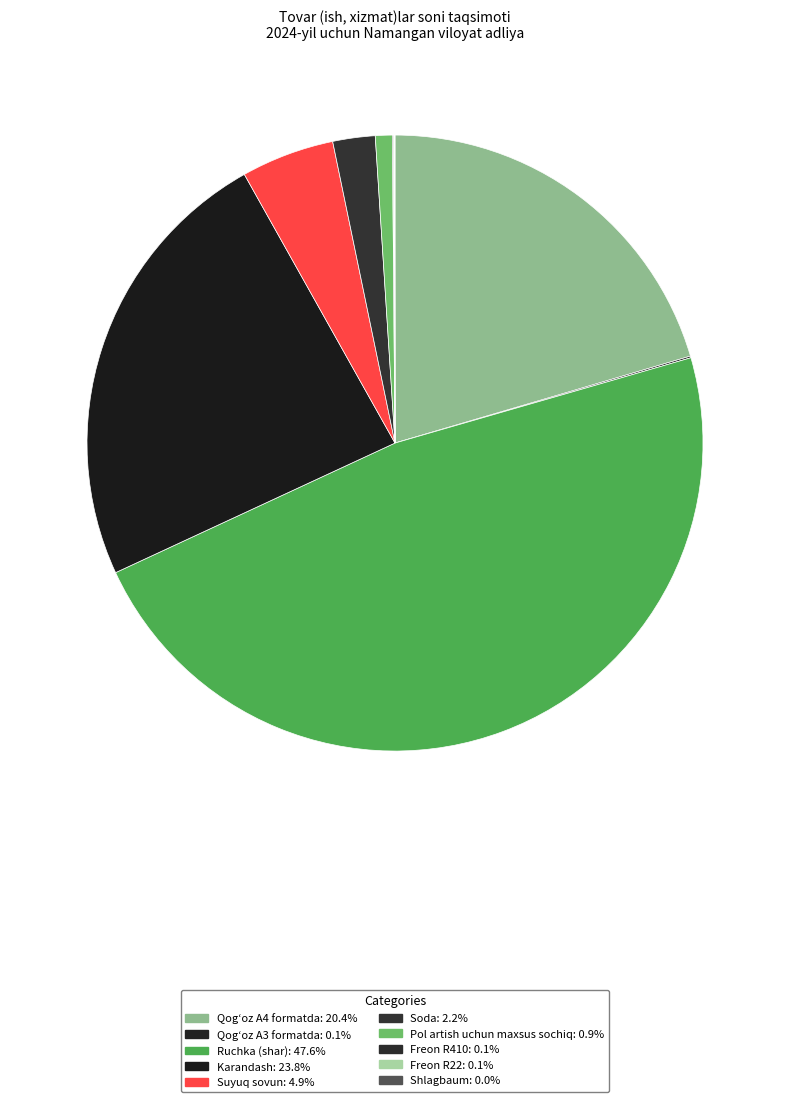

How many slices are in this pie chart?

10